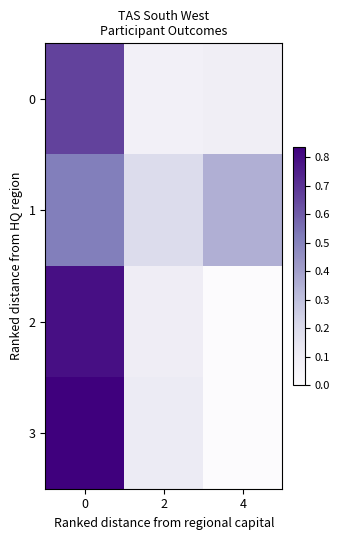

Reading left to right, what are all the values shown in this chart?

0: 0=0.7	2=0.1	4=0.1
1: 0=0.5	2=0.2	4=0.4
2: 0=0.8	2=0.1	4=0.0
3: 0=0.8	2=0.1	4=0.0